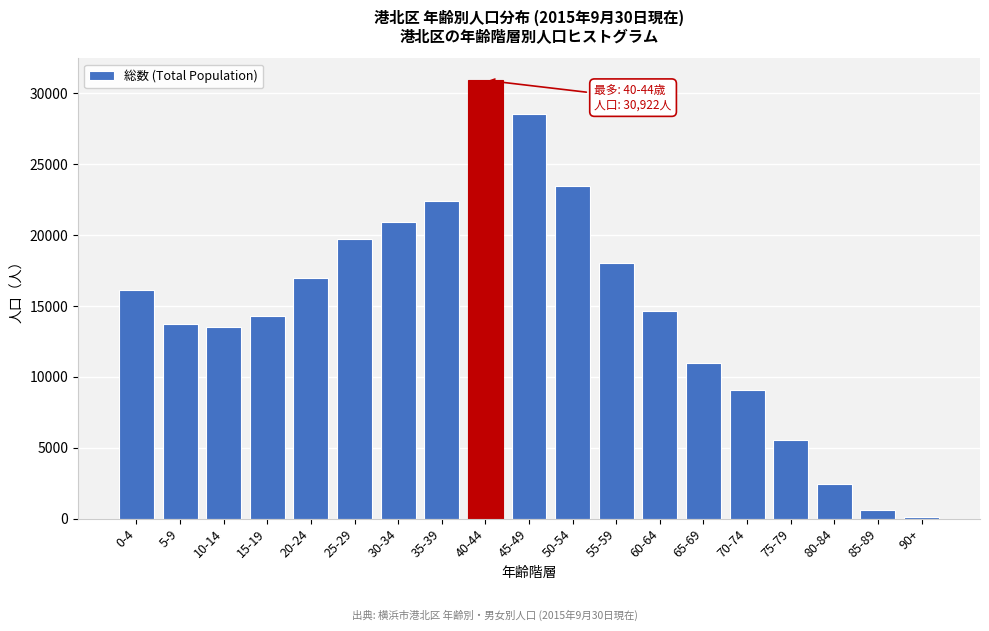

Reading left to right, list all the values displayed in this chart.

0-4=16134	5-9=13719	10-14=13492	15-19=14321	20-24=16965	25-29=19754	30-34=20924	35-39=22412	40-44=30922	45-49=28526	50-54=23493	55-59=18033	60-64=14617	65-69=11004	70-74=9064	75-79=5560	80-84=2449	85-89=633	90+=131